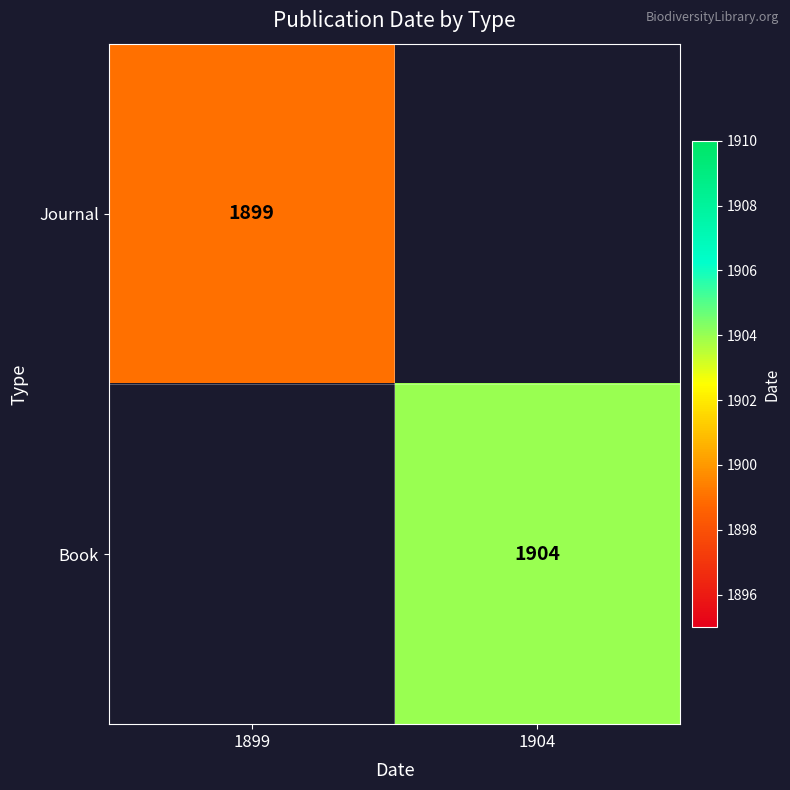

The Book series shows 1904 at 1904. True or false?

True